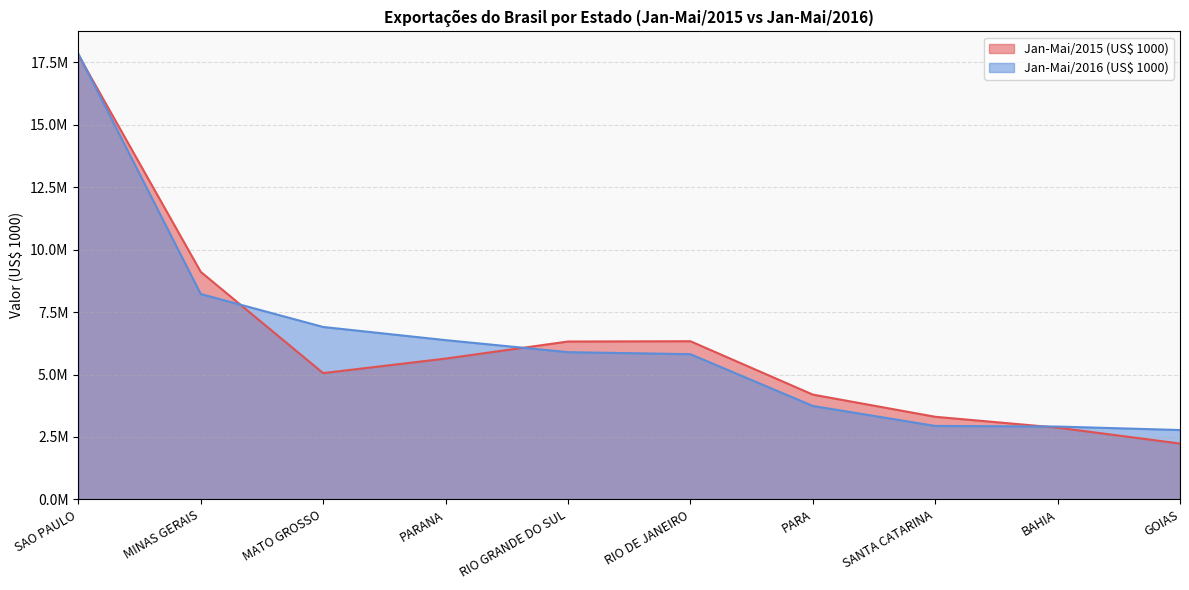

At which category is the sum across all series the highest?

SAO PAULO